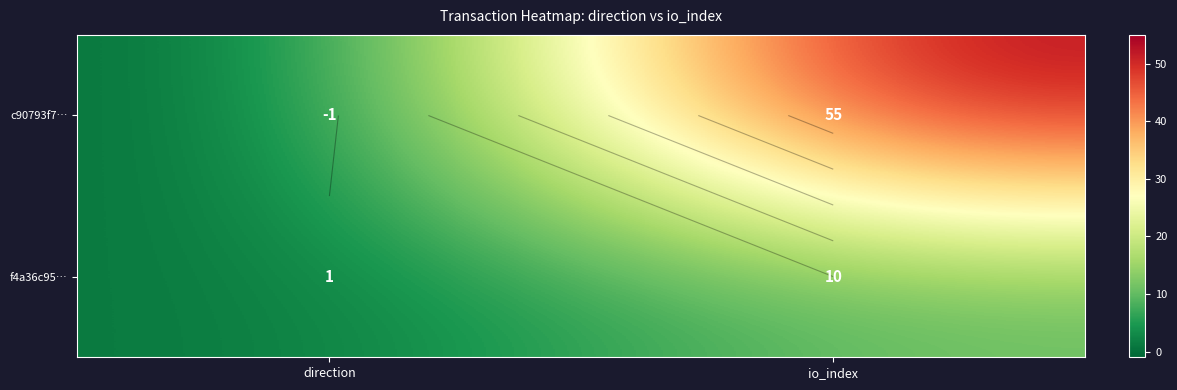

Which series has the largest total across all categories?

c90793f7…